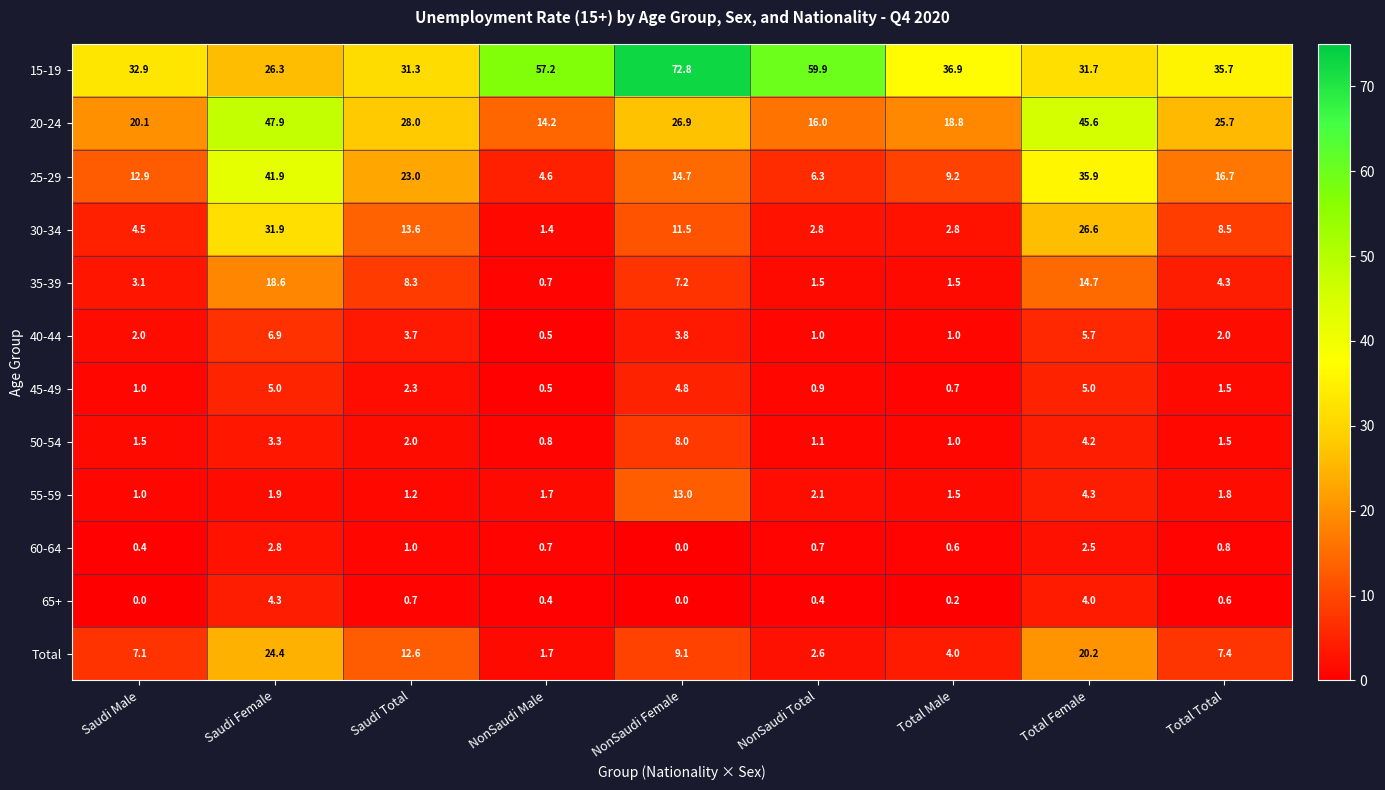

The value of 30-34 at NonSaudi Male is 0.5. True or false?

False